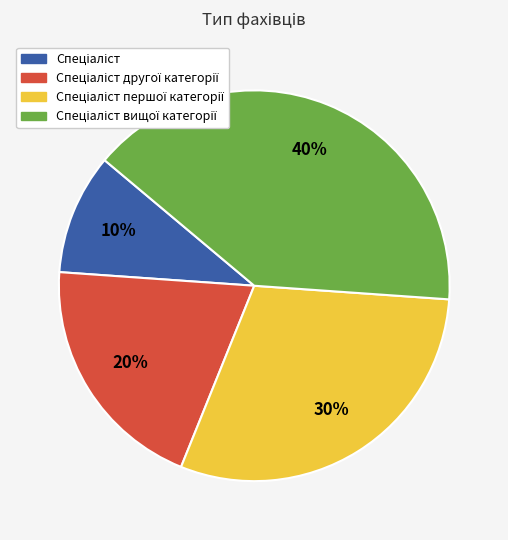

To the nearest percent, what is the average slice percentage?

25%